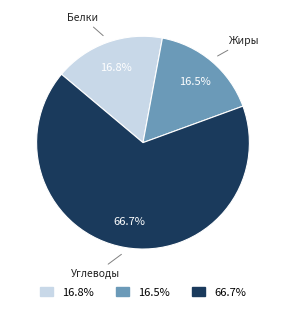

Count the number of slices in the pie.

3